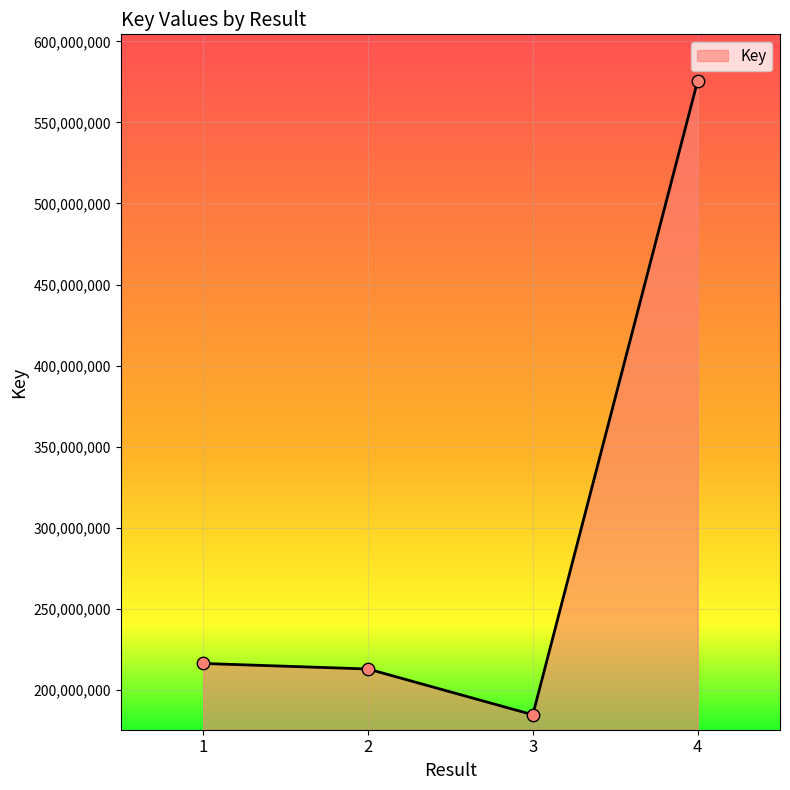

Approximately how many times larger is the value at 3 compared to 1?

0.9